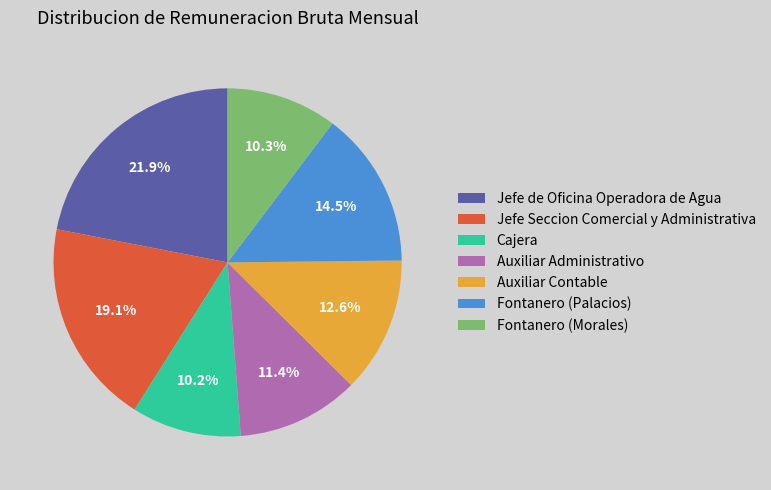

Is there a majority slice in this chart?

No